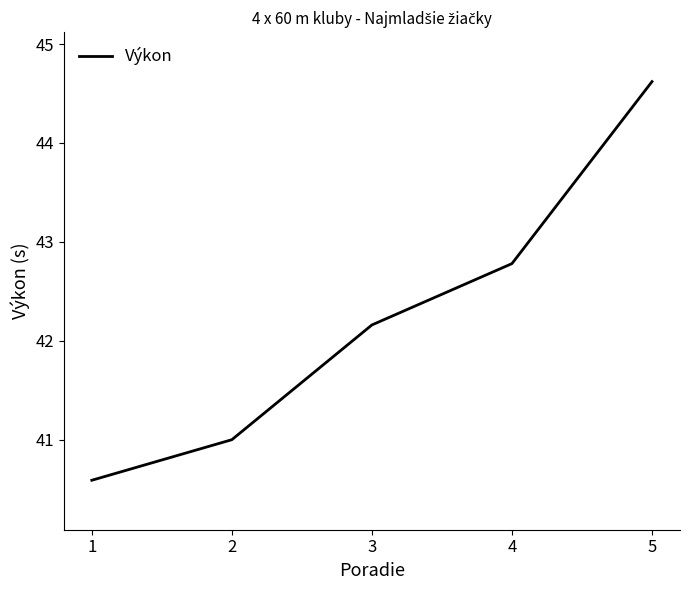

Reading left to right, transcribe all the data shown in this chart.

40.6	41.0	42.2	42.8	44.6